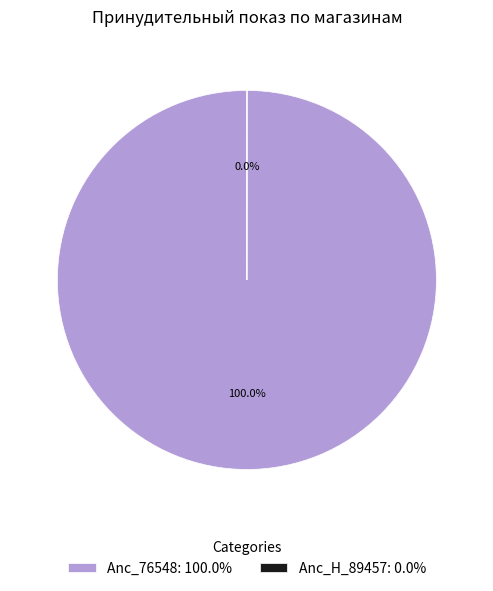

Is there any slice that represents more than half of the pie?

Yes